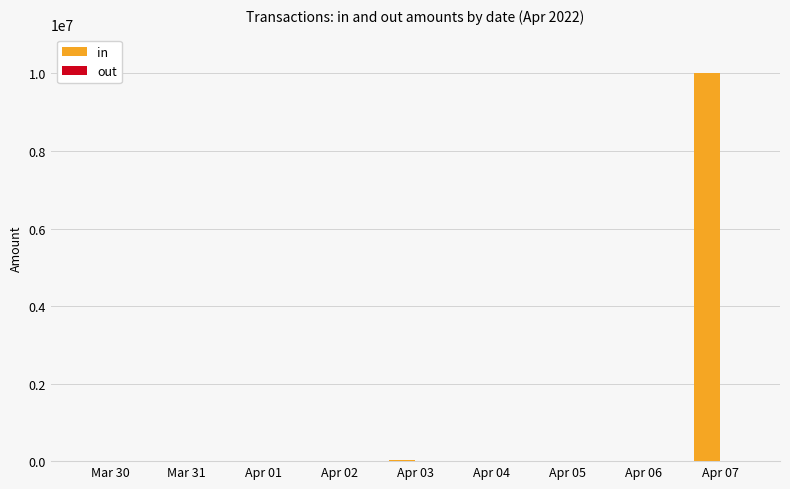

Does the chart contain stacked bars?

No